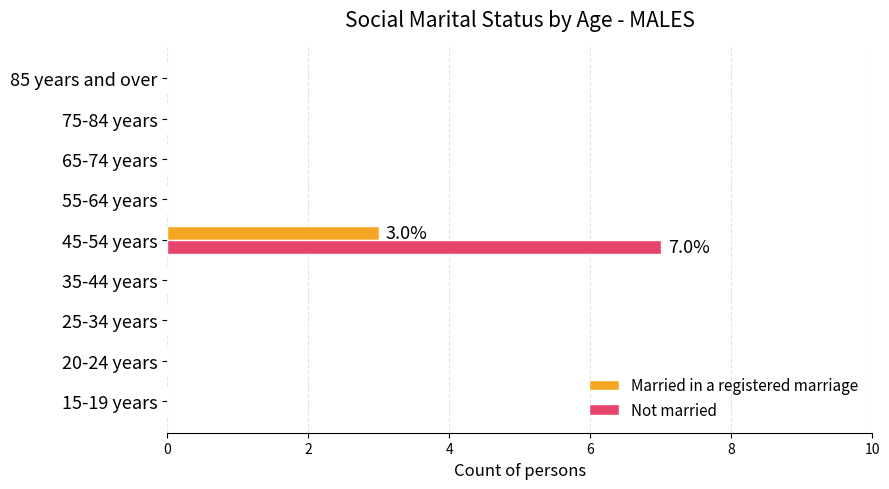

The Married in a registered marriage series shows -1 at 15-19 years. True or false?

False